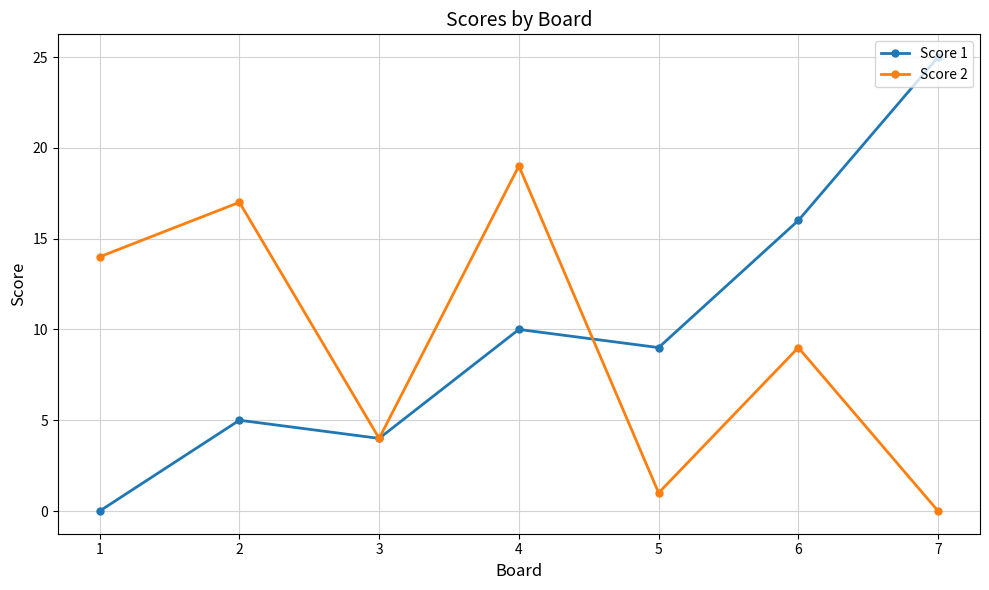

Reading left to right, list all the values displayed in this chart.

Score 1: 1=0	2=5	3=4	4=10	5=9	6=16	7=25
Score 2: 1=14	2=17	3=4	4=19	5=1	6=9	7=0